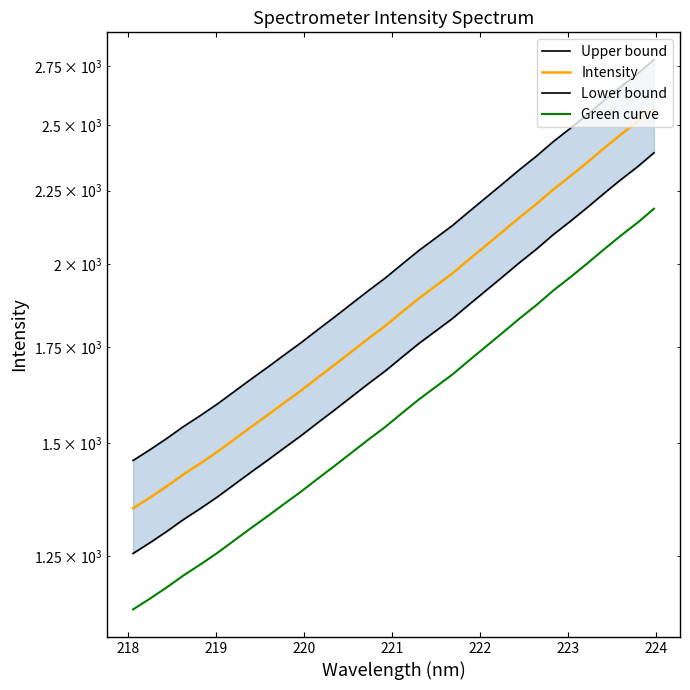

Which series has the largest total across all categories?

Upper bound